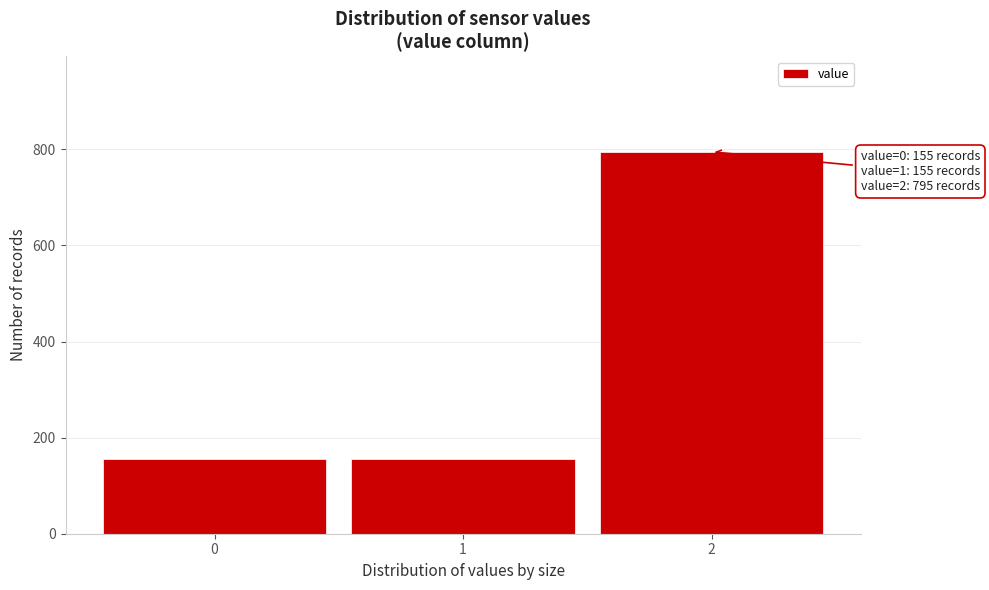

Reading right to left, what are all the values shown in this chart?

795	155	155